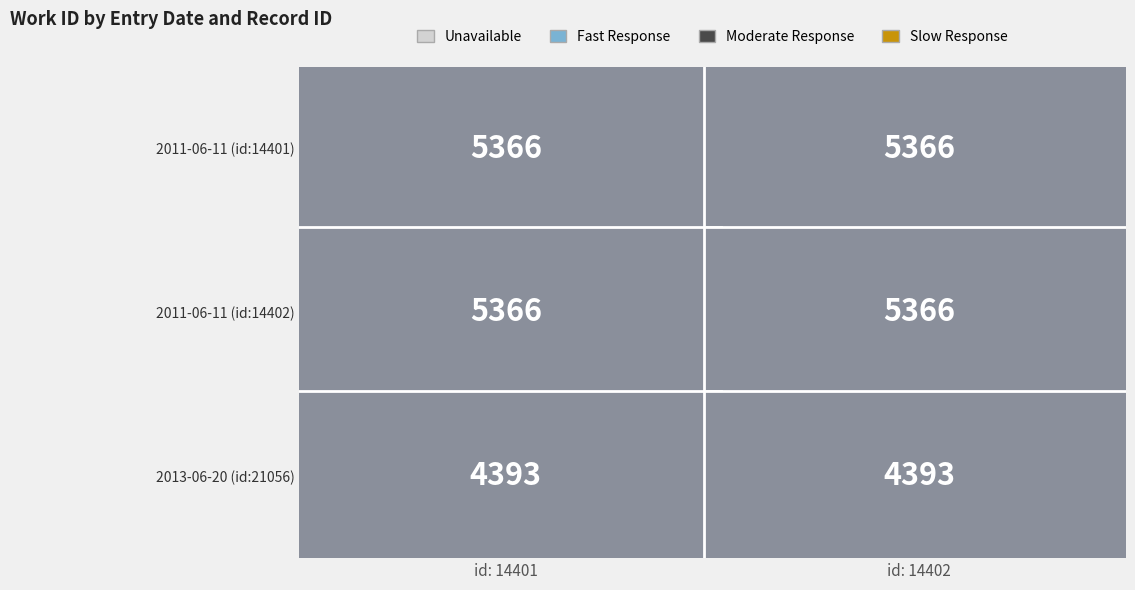

Where is 14402 nearest to the value 4879?

2013-06-20